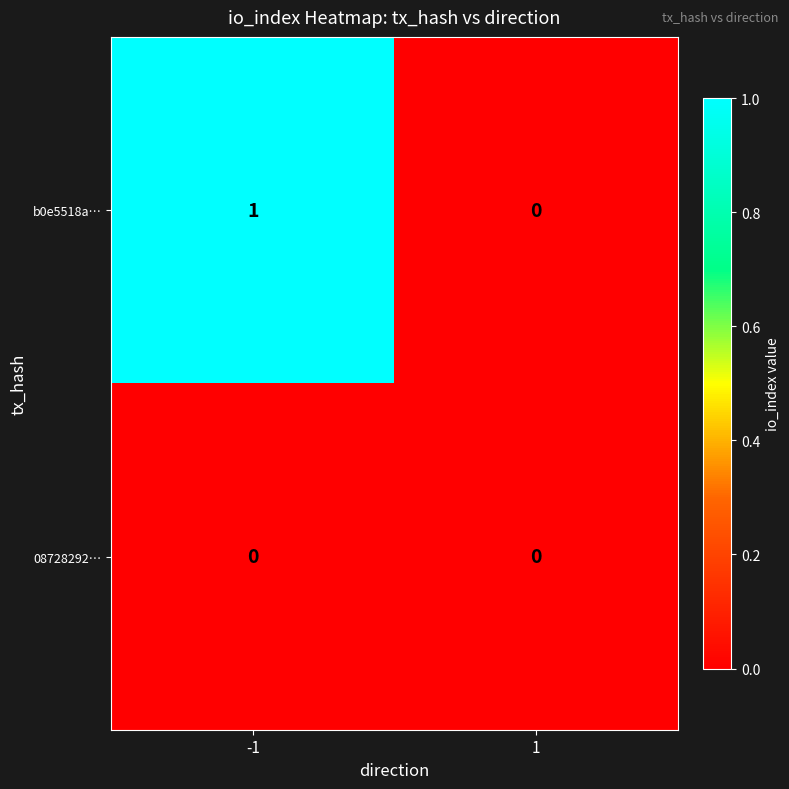

At -1, list the series in order from largest to smallest.

b0e5518a…, 08728292…